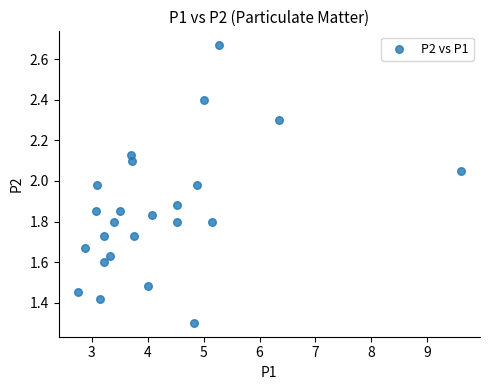

What is the range of X values (max minus min)?

6.8